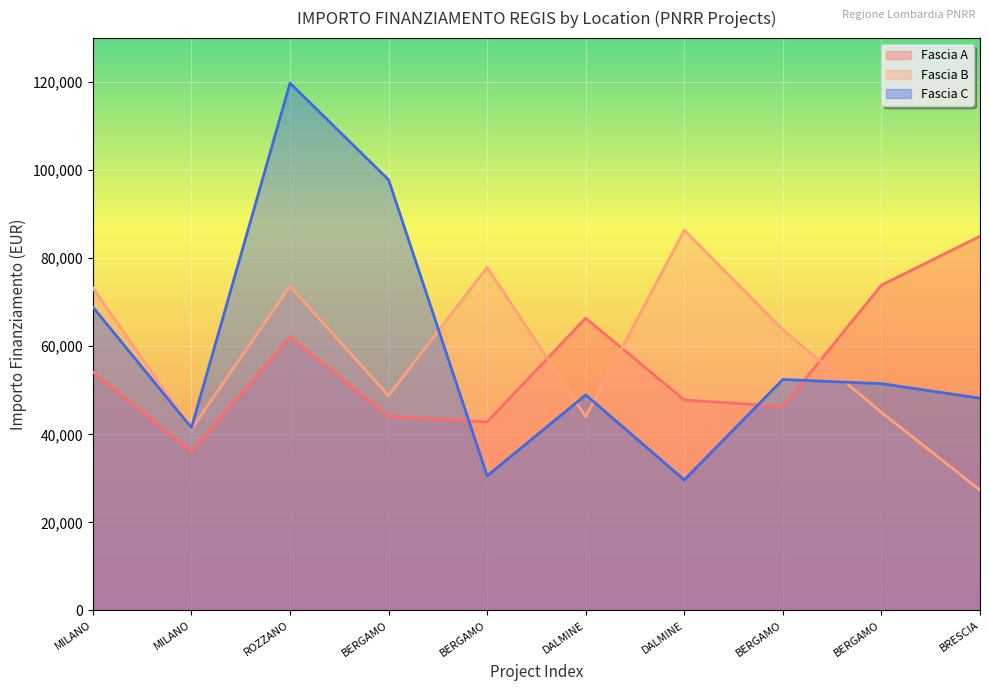

Reading left to right, extract all data points from this chart.

Fascia A: MILANO=54144.9	MILANO=36123.8	ROZZANO=62062.4	BERGAMO=44080.6	BERGAMO=42816.5	DALMINE=66393.6	DALMINE=47794.5	BERGAMO=46312.5	BERGAMO=73886.6	BRESCIA=84977.9
Fascia B: MILANO=73250.1	MILANO=41196.6	ROZZANO=73636.1	BERGAMO=48776.3	BERGAMO=77926.5	DALMINE=44036.1	DALMINE=86371.0	BERGAMO=63747.5	BERGAMO=44978.7	BRESCIA=27342.9
Fascia C: MILANO=68925.6	MILANO=41496.0	ROZZANO=119783.4	BERGAMO=97812.0	BERGAMO=30558.8	DALMINE=48957.9	DALMINE=29640.7	BERGAMO=52455.4	BERGAMO=51504.7	BRESCIA=48200.6